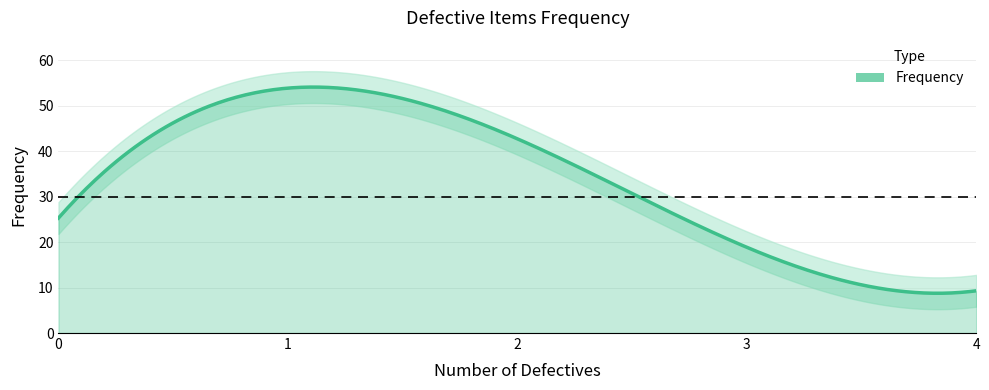

At which label does the data first exceed 26?

1